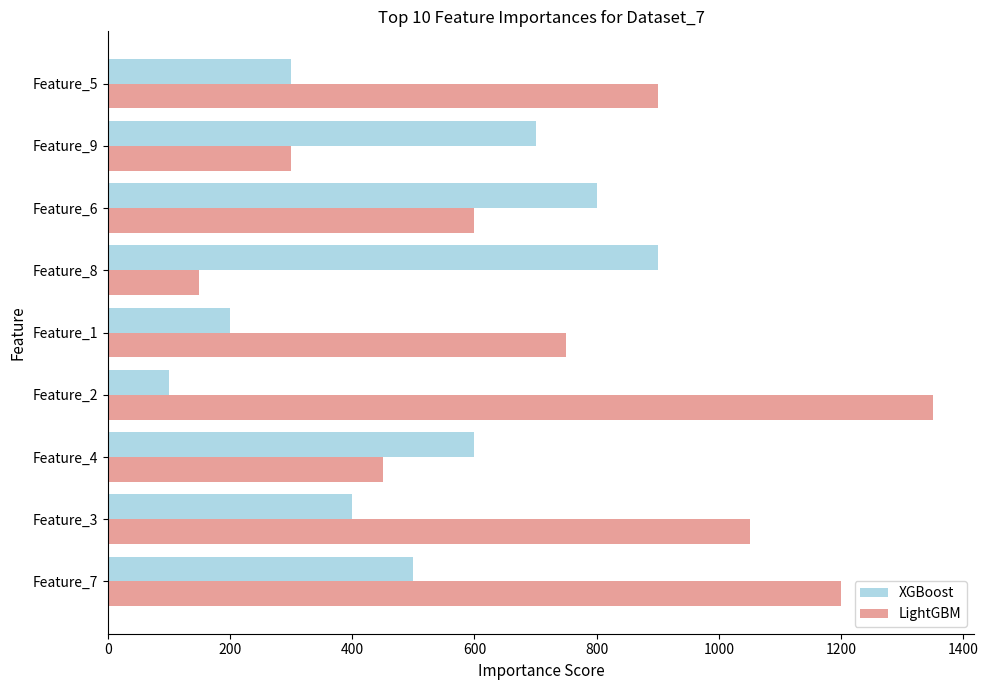

How many data points in LightGBM are less than 750?

4